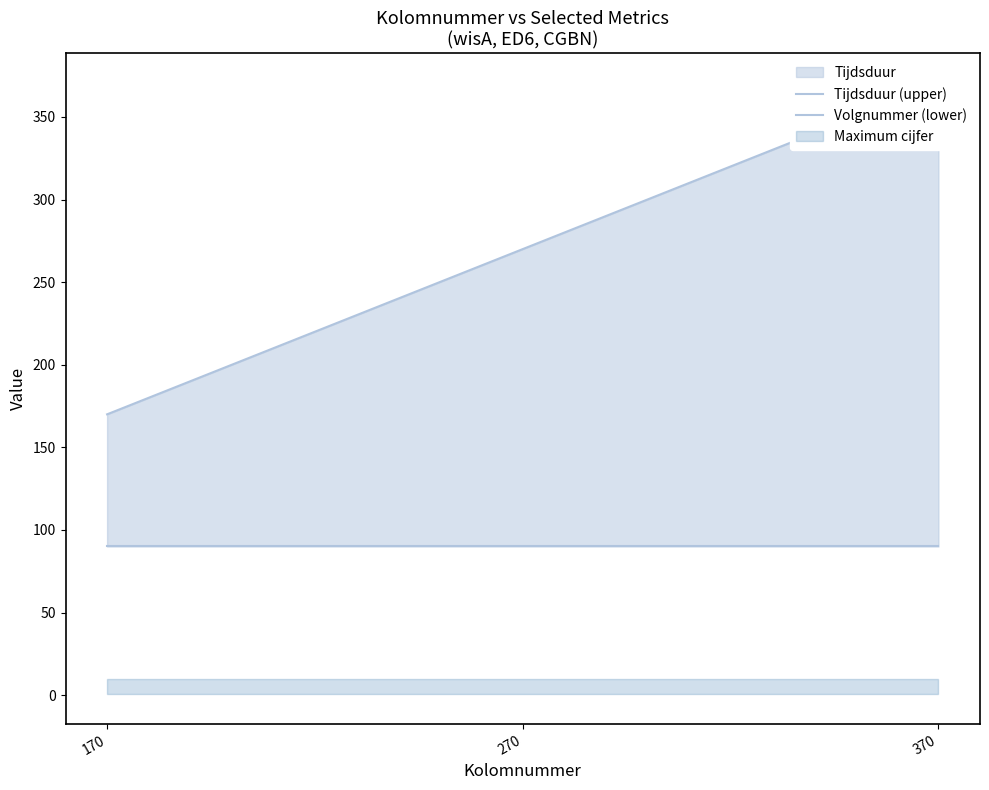

What is the spread (max minus min) of values at 370?

280